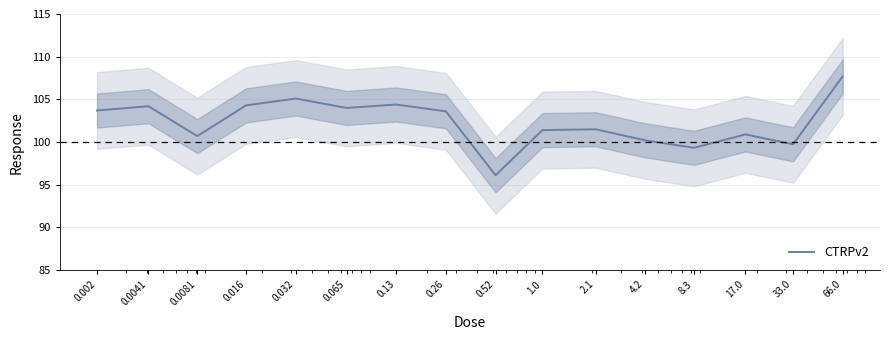

What is the minimum value shown in the chart?

96.1